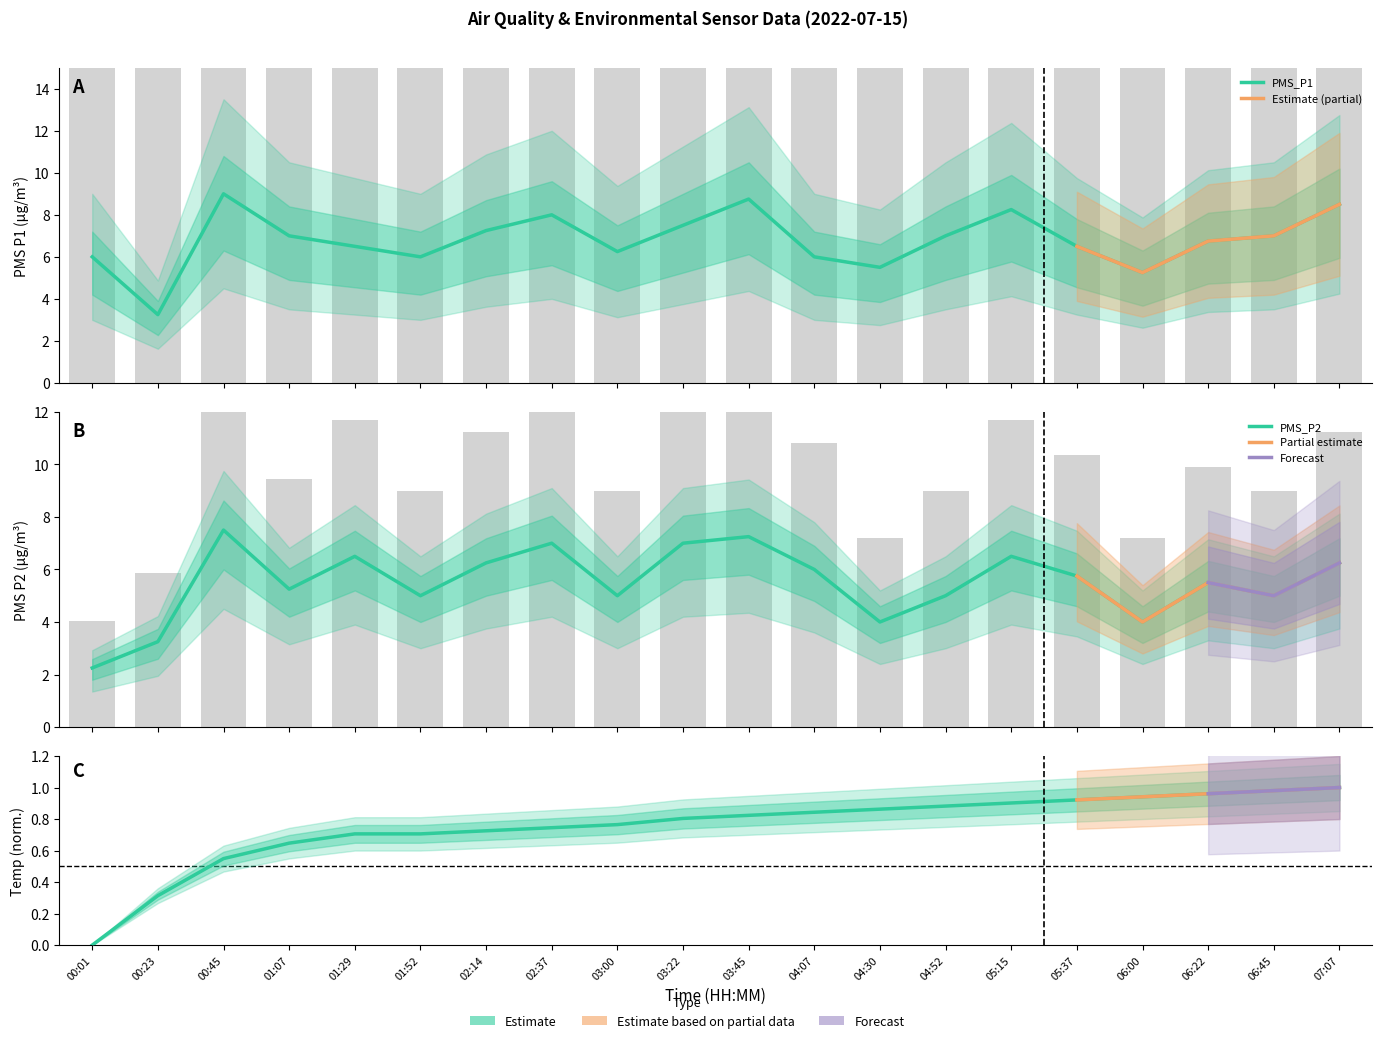

At how many categories does at least one series exceed 0?

20